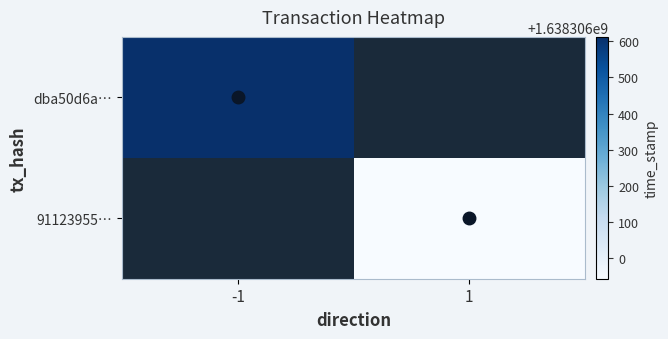

How many series are shown in this chart?

2